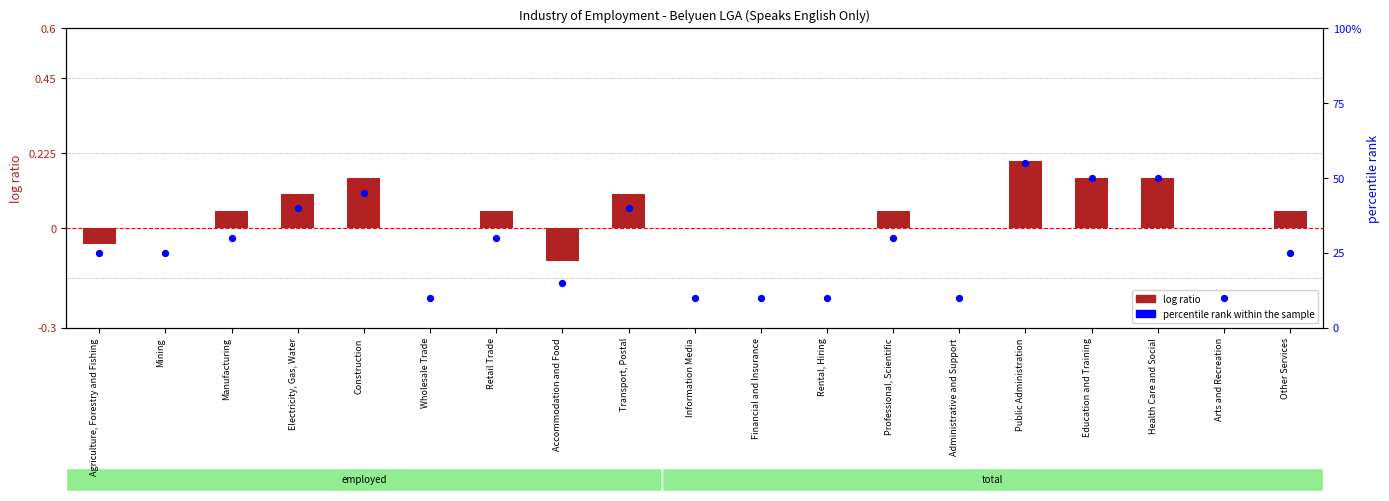

Is the value of percentile rank within the sample at Wholesale Trade greater than the value of log ratio at Administrative and Support?

Yes